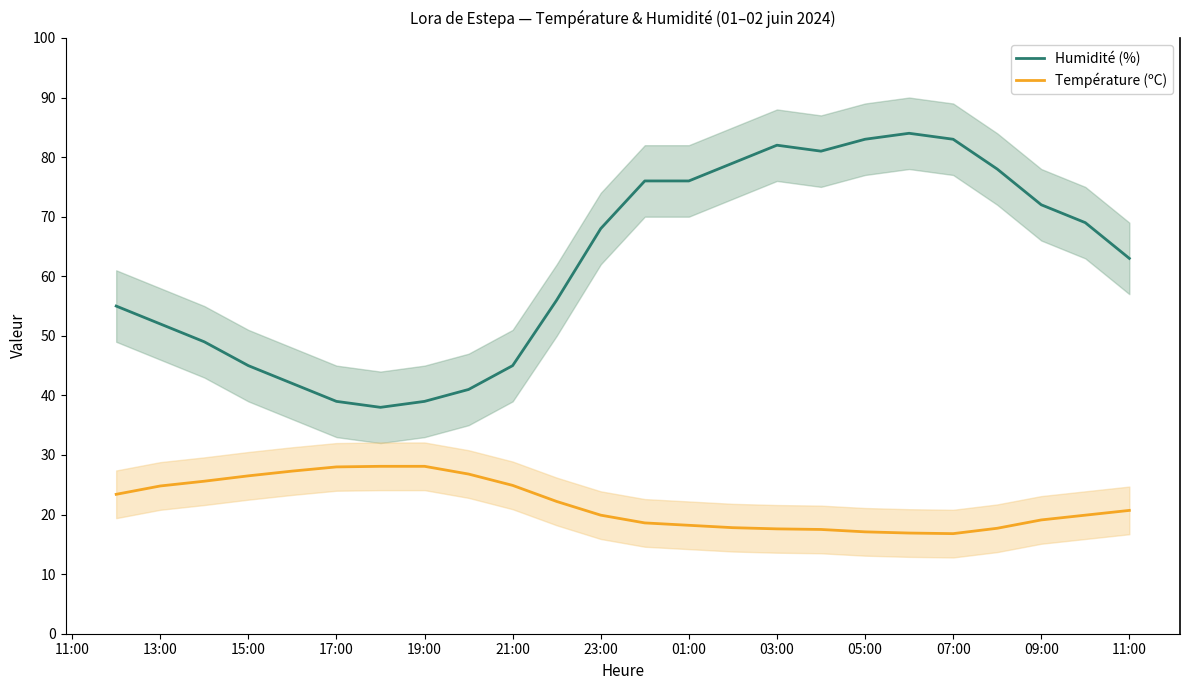

The Humidité (%) series shows 45.0 at 15:00. True or false?

True